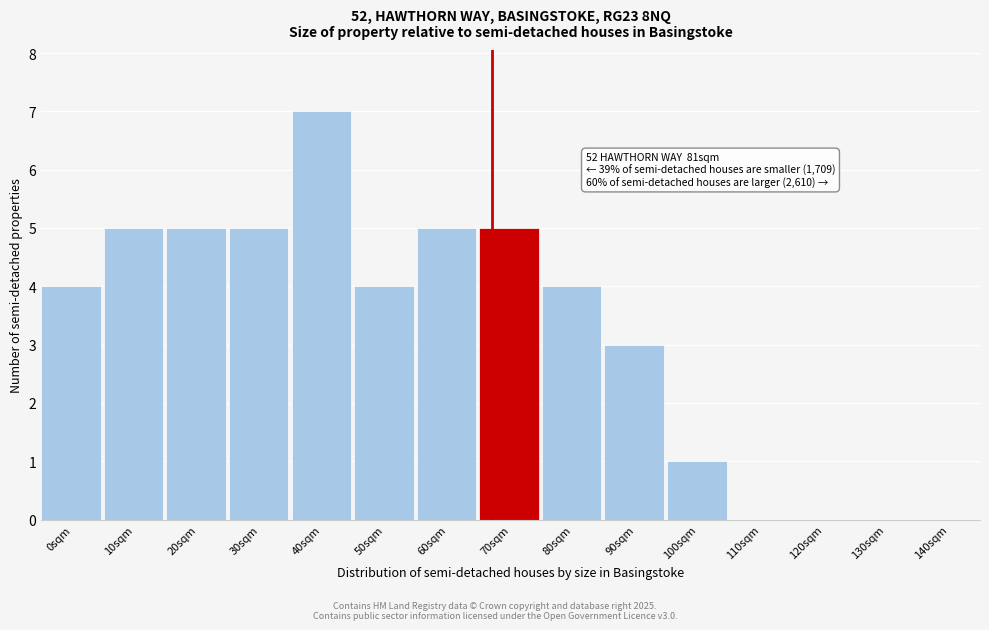

Reading left to right, extract all data points from this chart.

0sqm=4	10sqm=5	20sqm=5	30sqm=5	40sqm=7	50sqm=4	60sqm=5	70sqm=5	80sqm=4	90sqm=3	100sqm=1	110sqm=0	120sqm=0	130sqm=0	140sqm=0